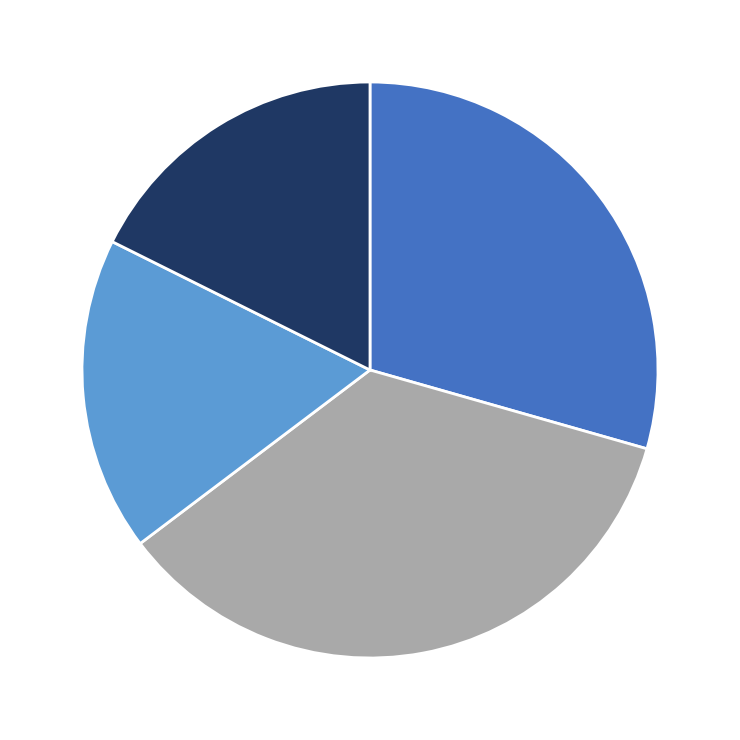

Does any single category account for the majority?

No